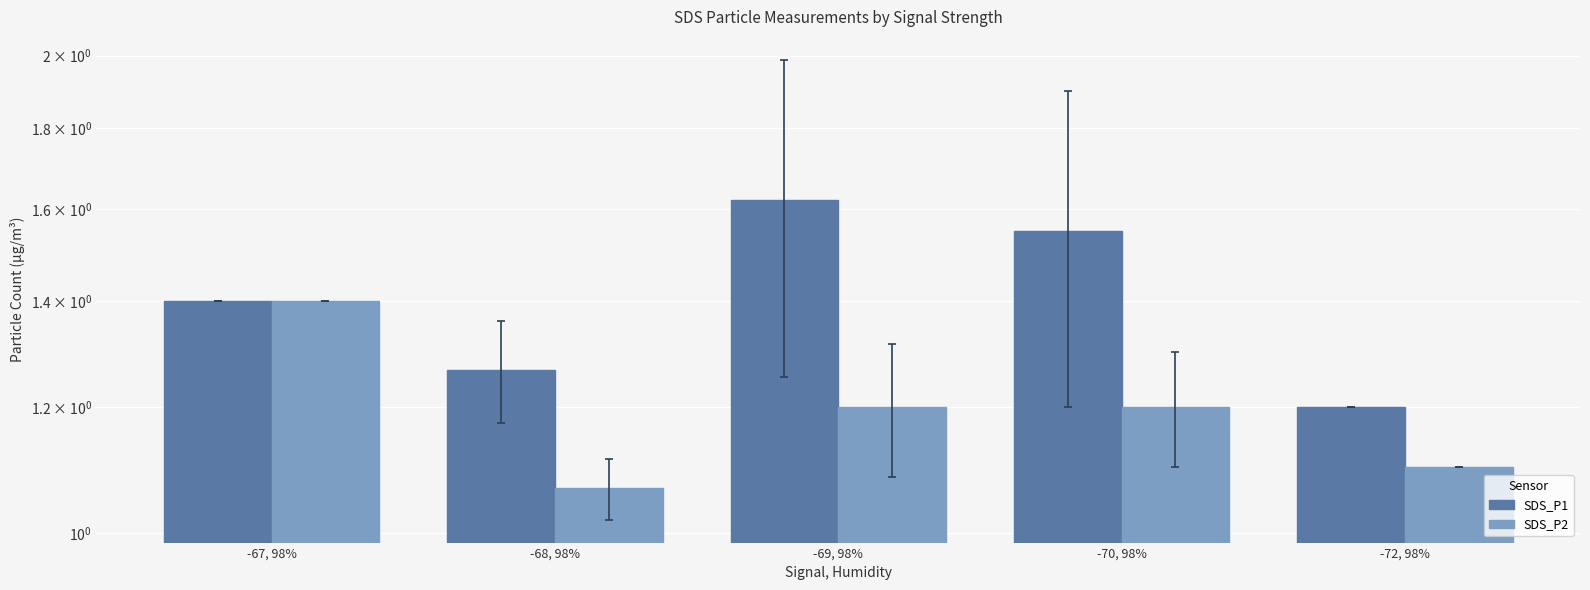

The SDS_P1 series shows 1.3 at -68, 98%. True or false?

True